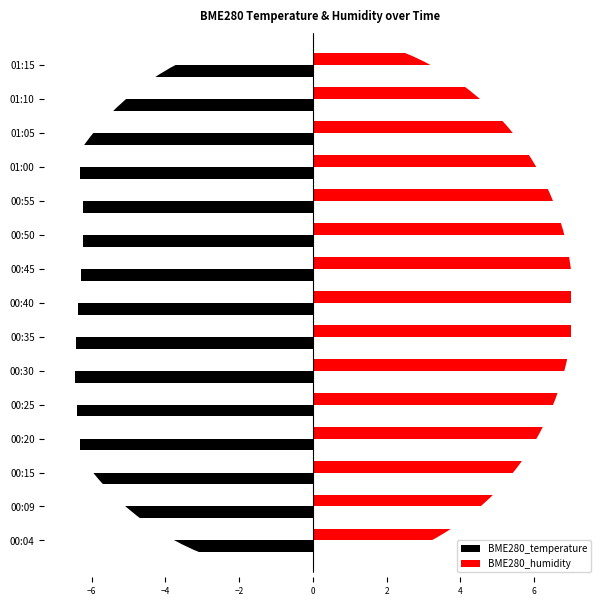

What are all the series names shown in the legend?

BME280_temperature, BME280_humidity